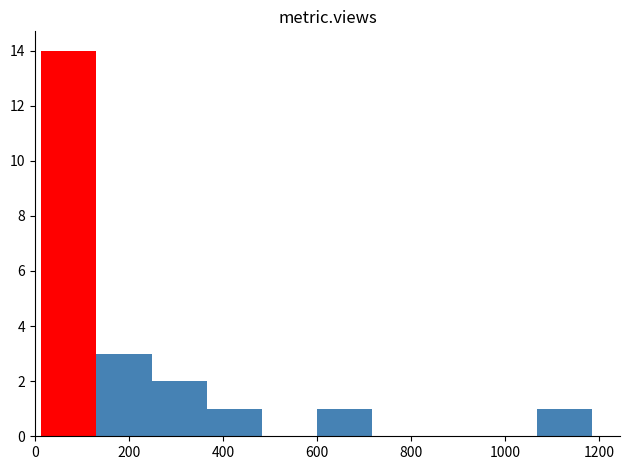

Reading left to right, transcribe this chart: for each bar, give the range it covers on the x-axis and its height. Neither the bar edges nor the heights are printed on the chart, so give them approximately, as read against the axes.

20 to 140: 14
140 to 240: 3
240 to 360: 2
360 to 480: 1
480 to 600: 0
600 to 720: 1
720 to 840: 0
840 to 960: 0
960 to 1060: 0
1060 to 1180: 1